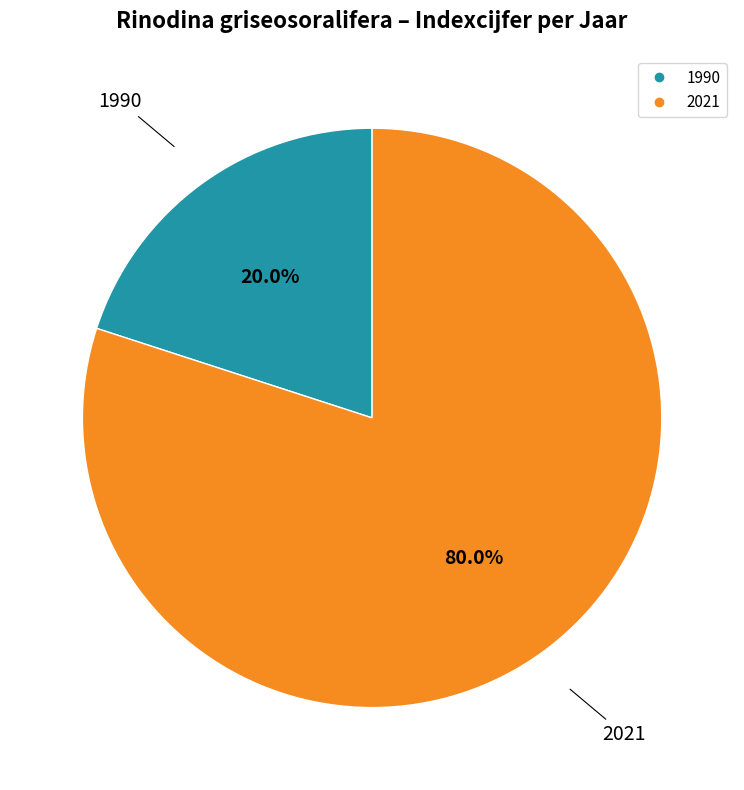

The 1990 slice represents 20% of the pie. True or false?

True